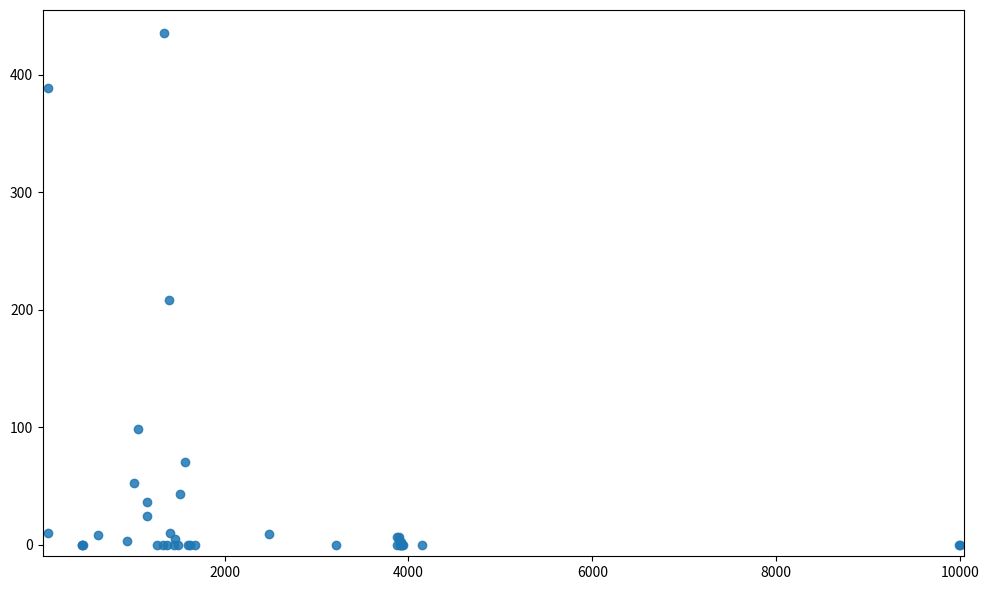

What Y value in the scatter plot is closest to 217?

208